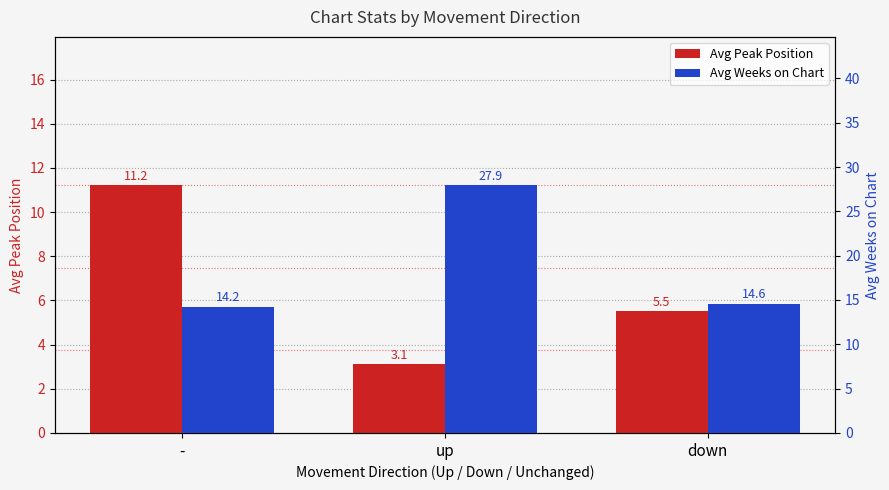

Reading left to right, list all the values displayed in this chart.

Avg Peak Position: 11.2	3.1	5.5
Avg Weeks on Chart: 14.2	27.9	14.6